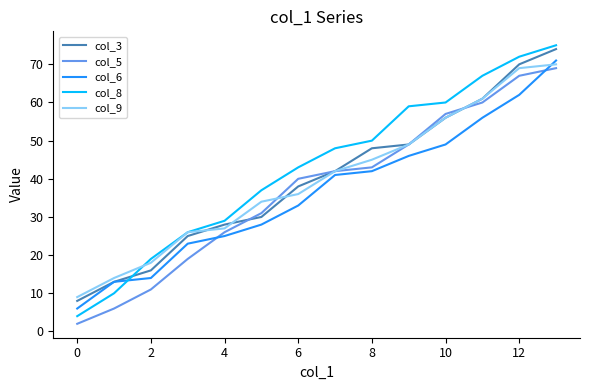

Is this an area chart (filled region under the line)?

No